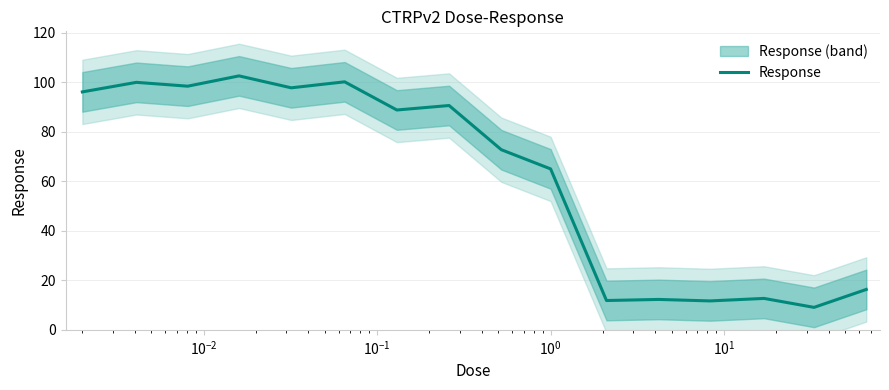

What is the greatest value displayed?

102.6